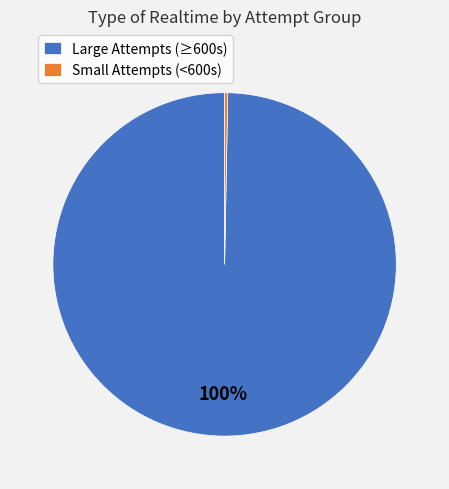

Combined, do Small Attempts (<600s) and Large Attempts (≥600s) account for over 50%?

Yes